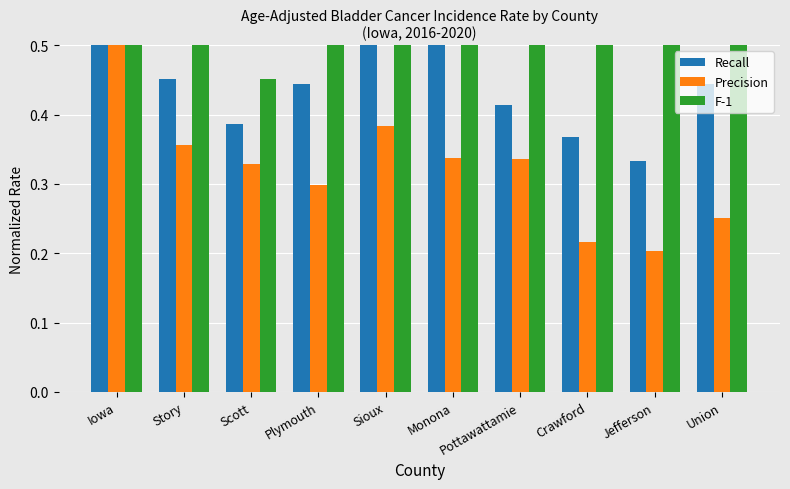

The Recall series shows 0.1 at Crawford. True or false?

False